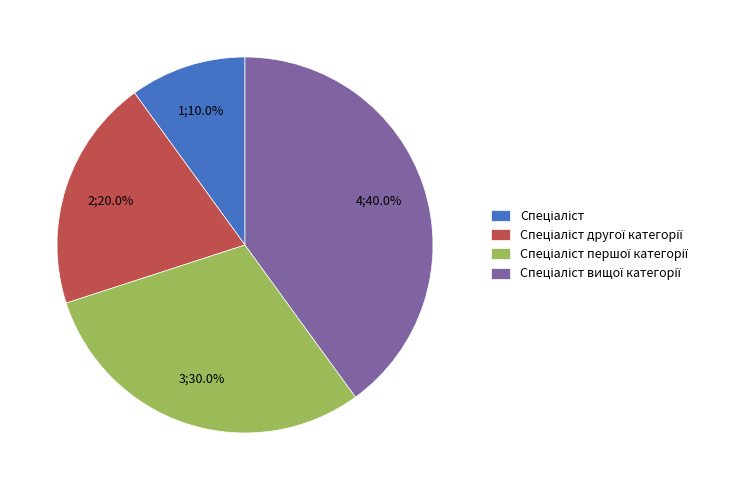

Is there any slice that represents more than half of the pie?

No